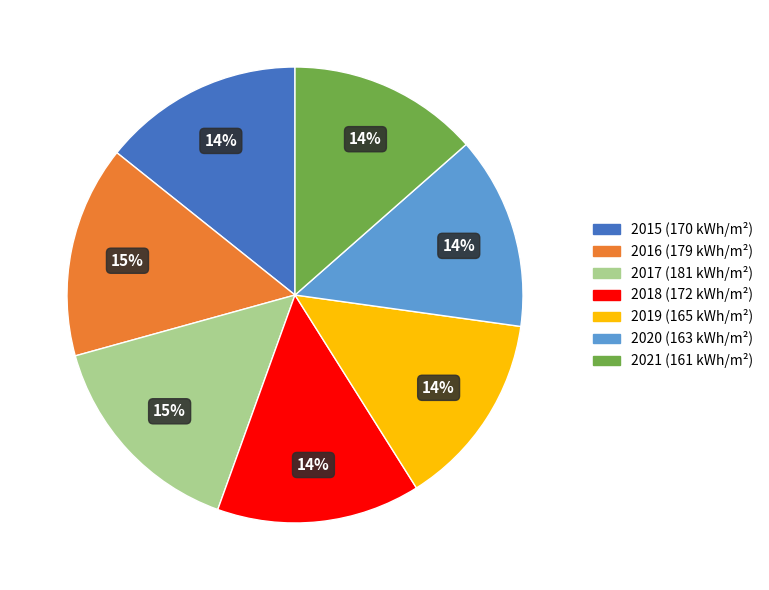

To the nearest percent, what percentage of the pie is 2015?

14%